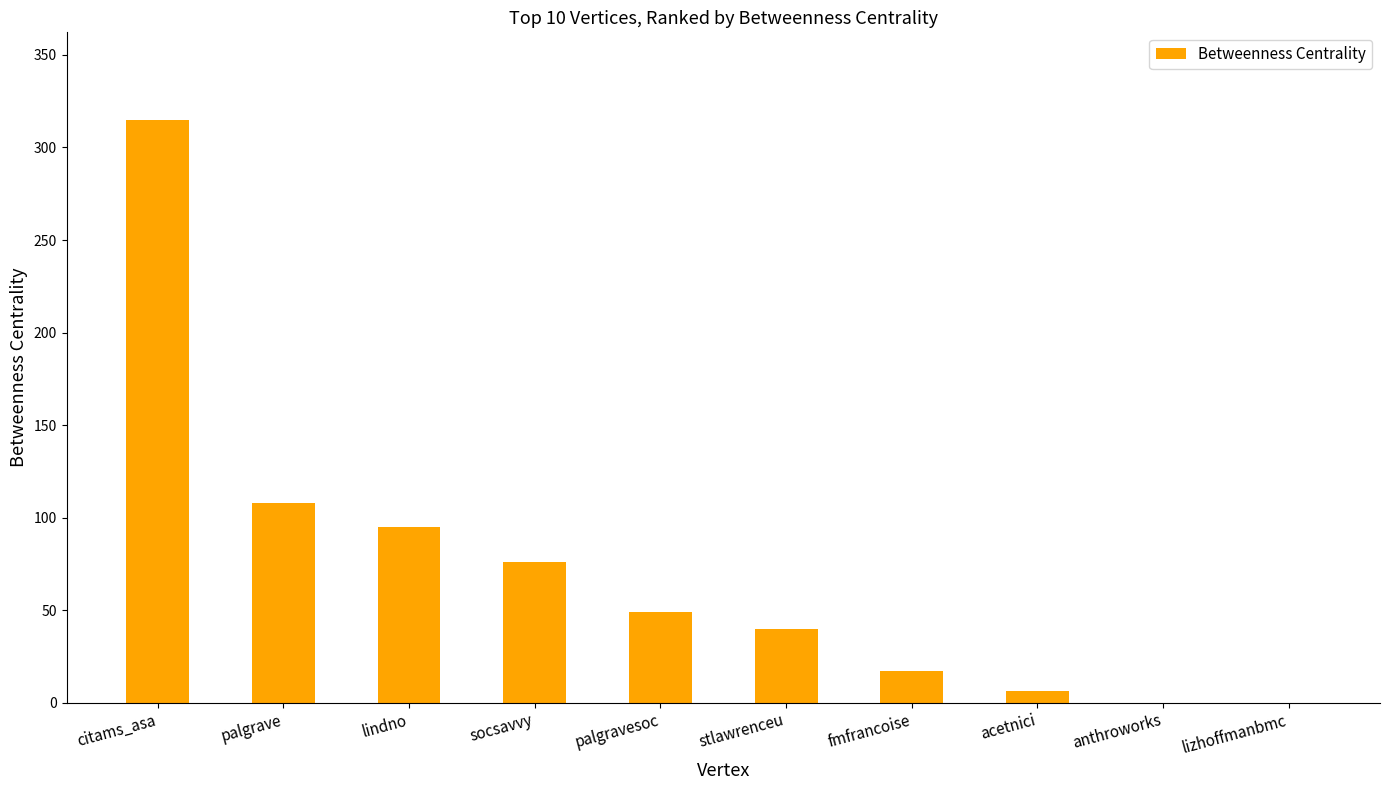

Where is the data nearest to the value 157?

palgrave